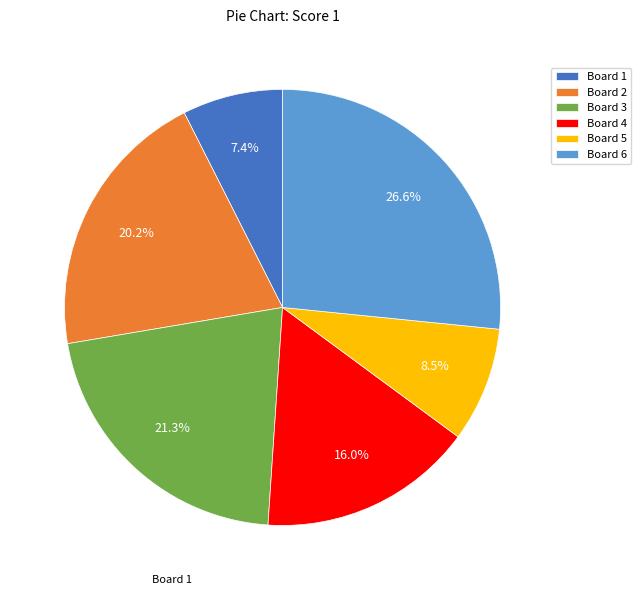

Which slice is the largest?

Board 6